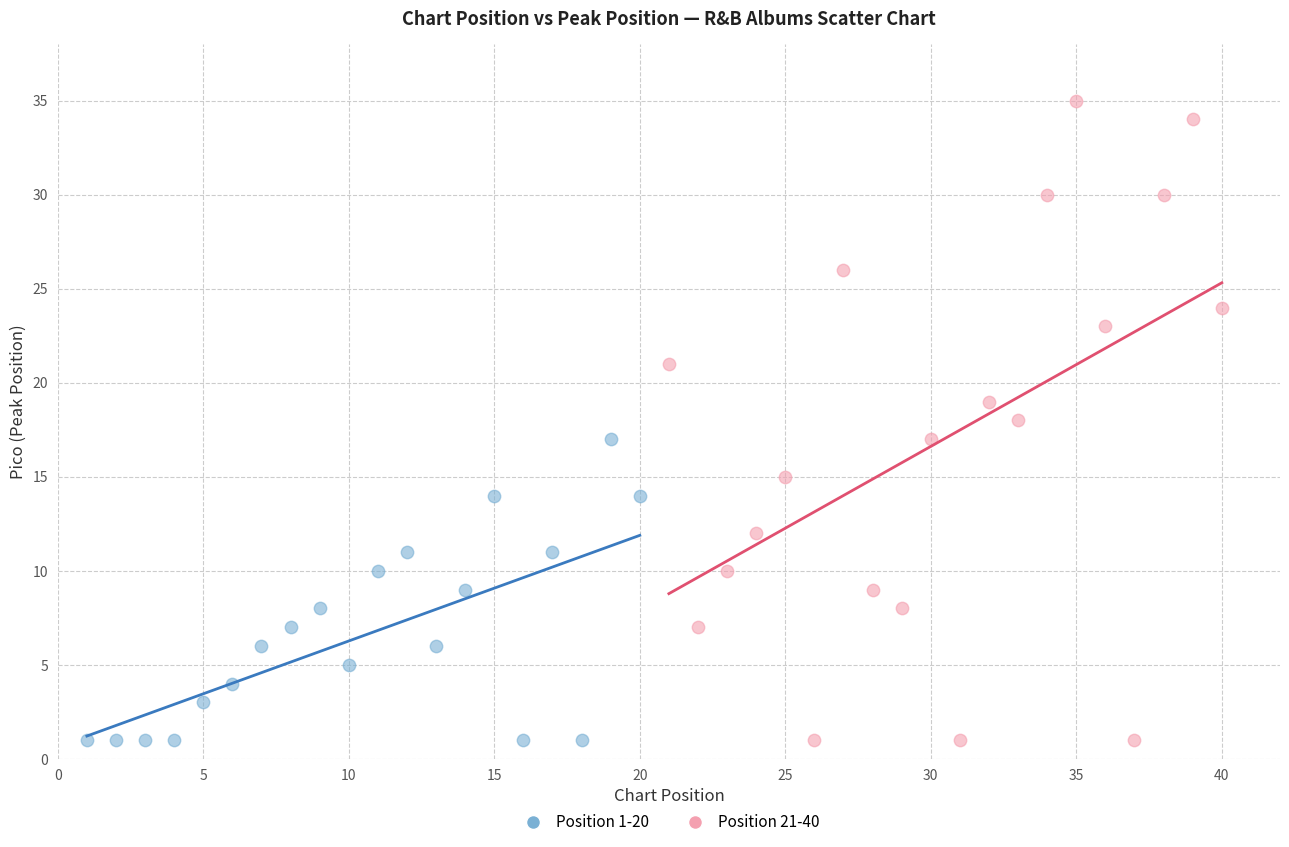

What are all the series names shown in the legend?

Position 1-20, Position 21-40